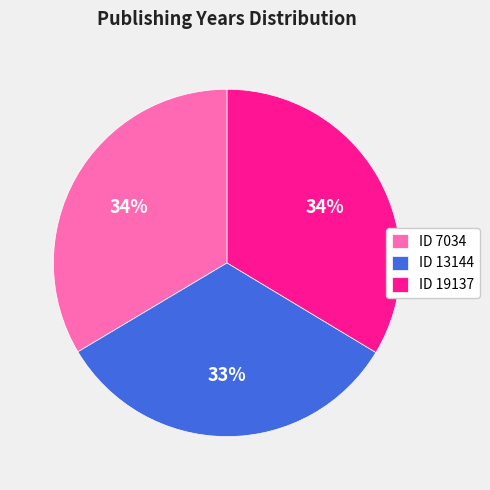

Does ID 7034 represent more than half of the total?

No